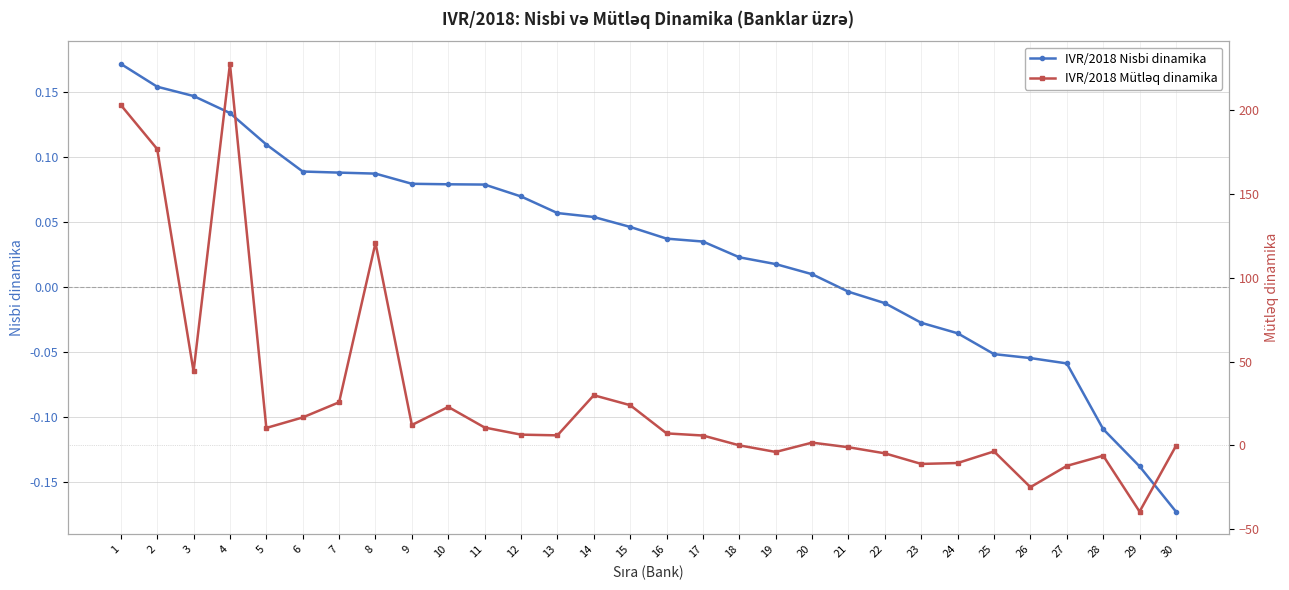

Read the IVR/2018 Mütləq dinamika value at 25.

-3.5